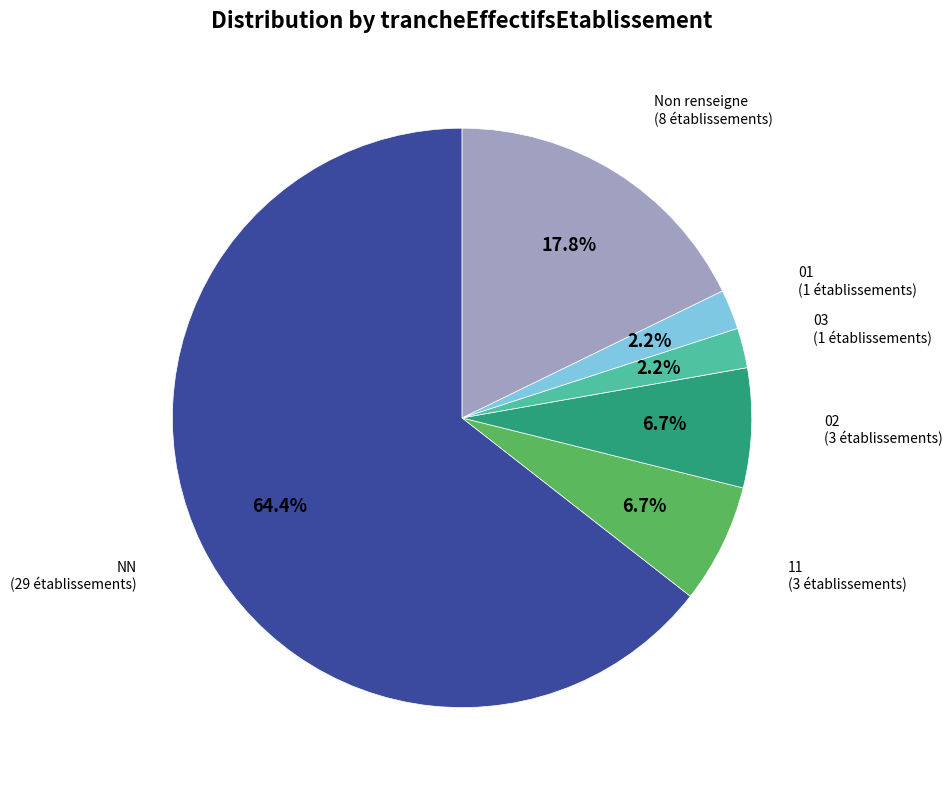

Combined, what portion of the pie is 11 and 03?

8.9%